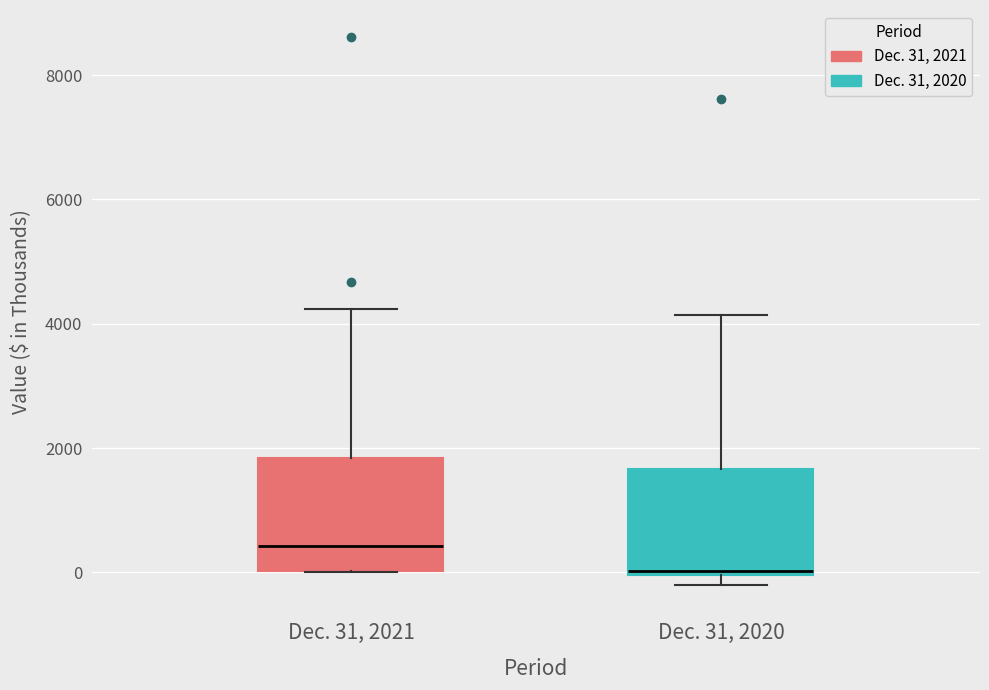

Which box has the lowest median line?

Dec. 31, 2020